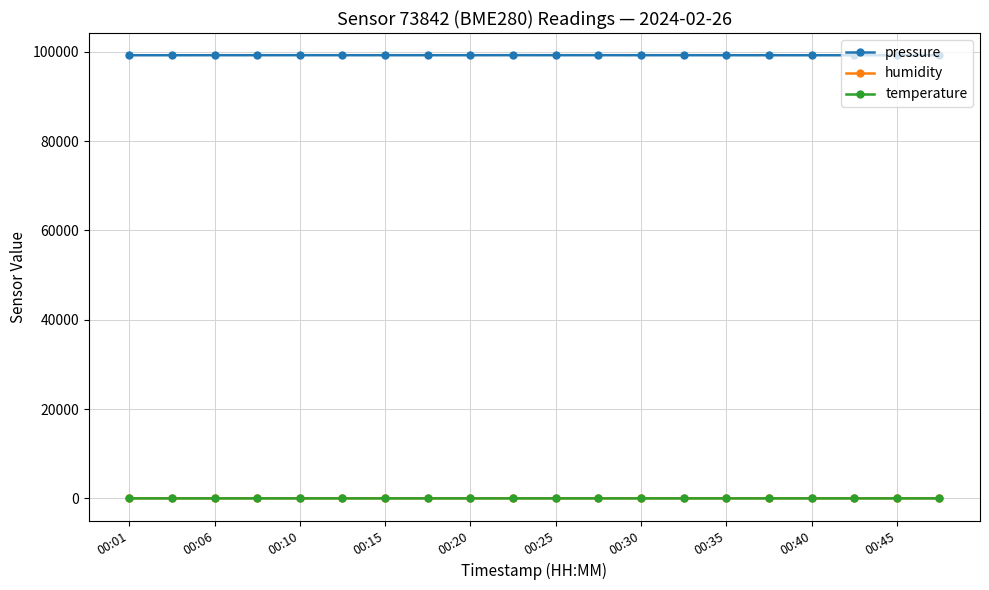

True or false: pressure and humidity intersect in this chart.

False